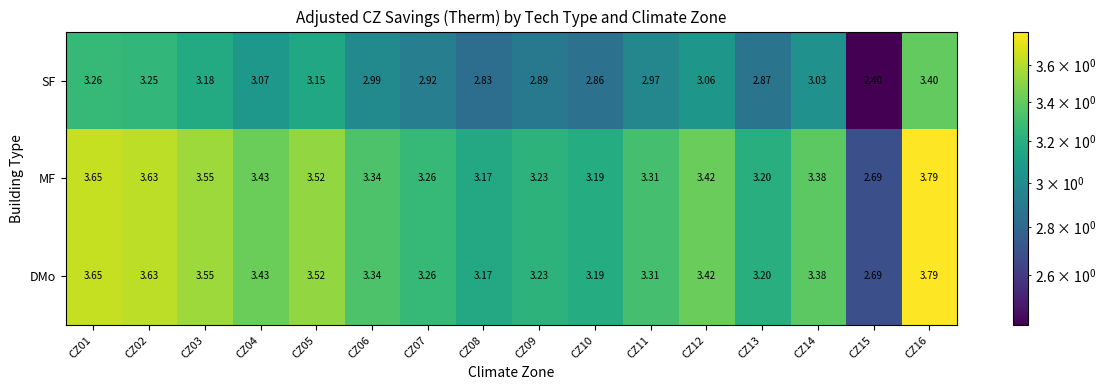

Is the value of DMo at CZ08 greater than the value of MF at CZ12?

No